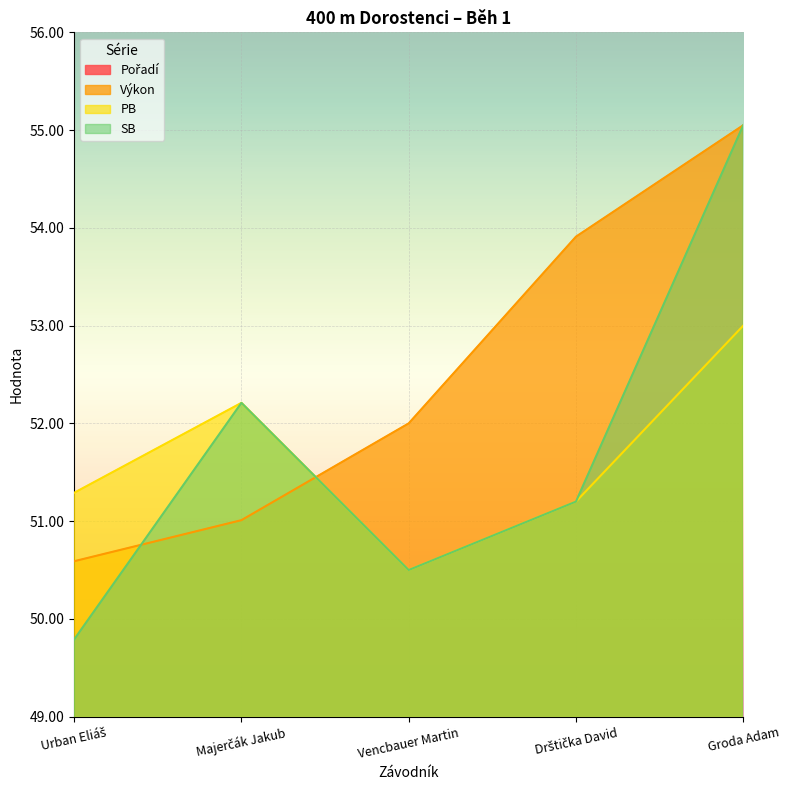

How many categories are shown in the chart?

5